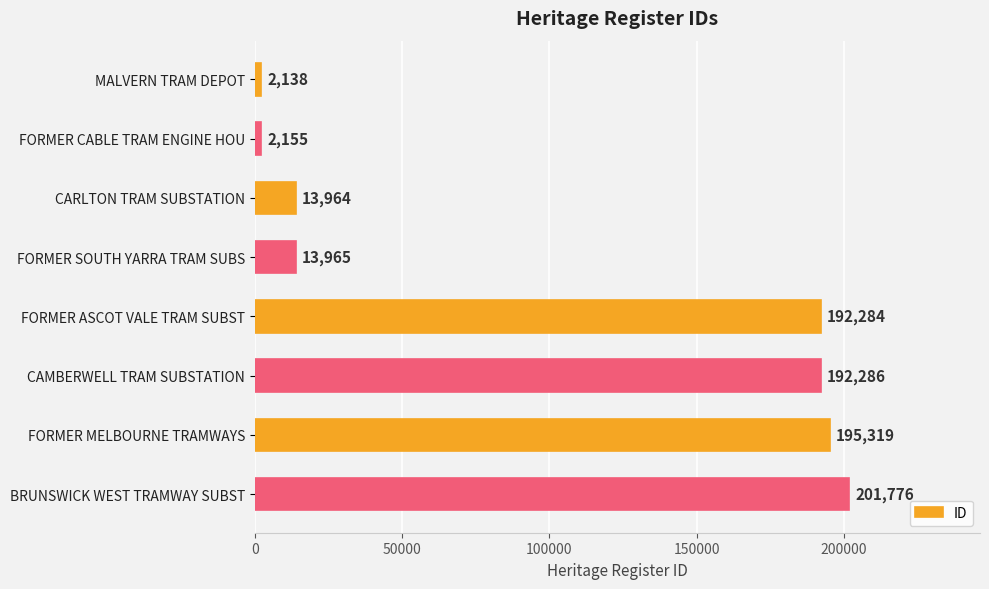

True or false: the data shows 195319 at FORMER MELBOURNE TRAMWAYS.

True